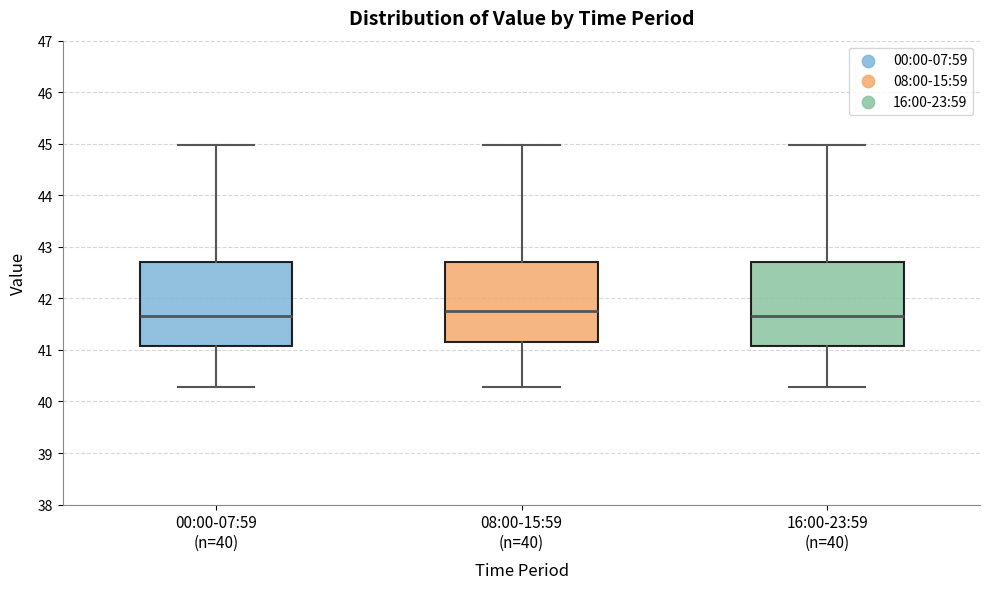

Reading left to right, read every box against the y-axis: the position of its median line, the range the box covers, and the ends of its whiskers. The values are not printed on the chart, so give them approximately, as read against the axis.

00:00-07:59 (n=40): median 41.7, box 41.1 to 42.7, whiskers 40.3 to 45.0
08:00-15:59 (n=40): median 41.8, box 41.1 to 42.7, whiskers 40.3 to 45.0
16:00-23:59 (n=40): median 41.7, box 41.1 to 42.7, whiskers 40.3 to 45.0